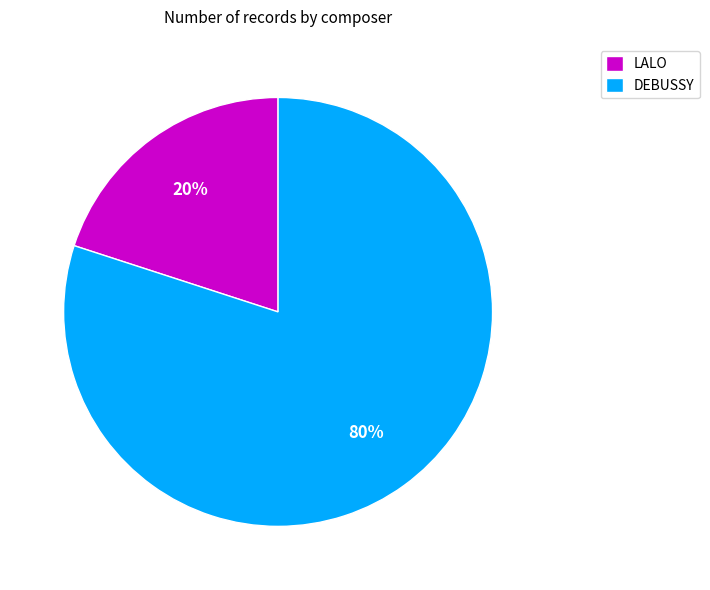

True or false: LALO accounts for 20% of the total.

True